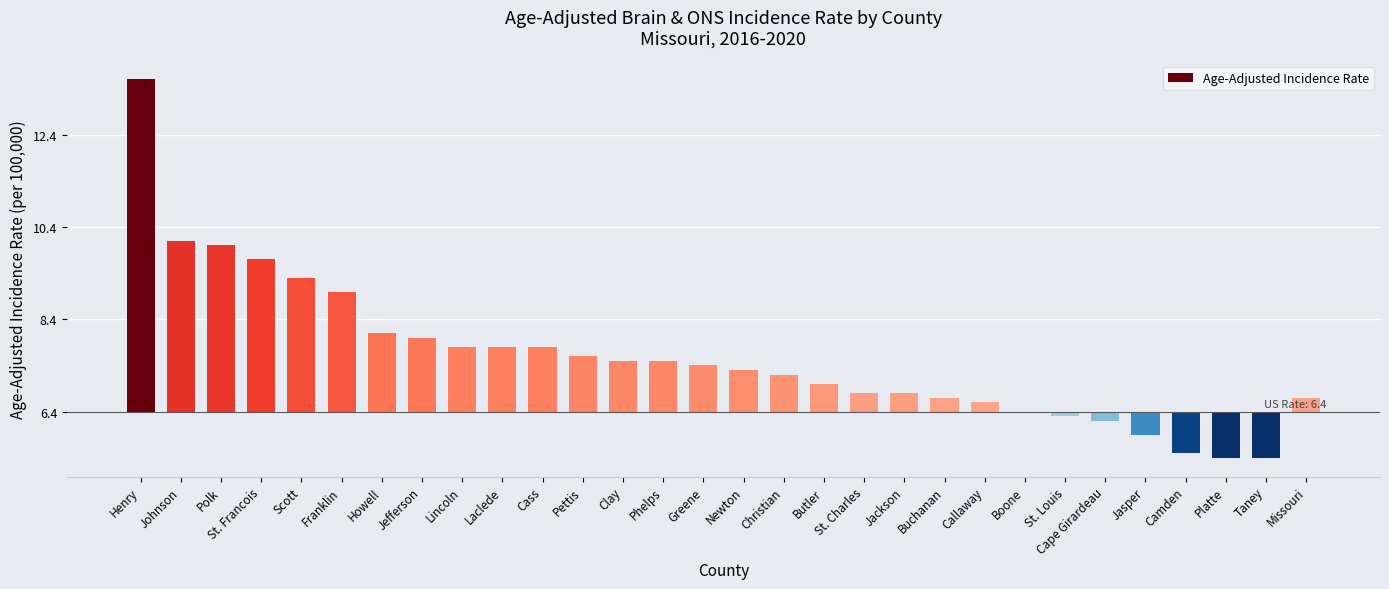

What is the sum of the values at St. Charles and Scott?

3.3